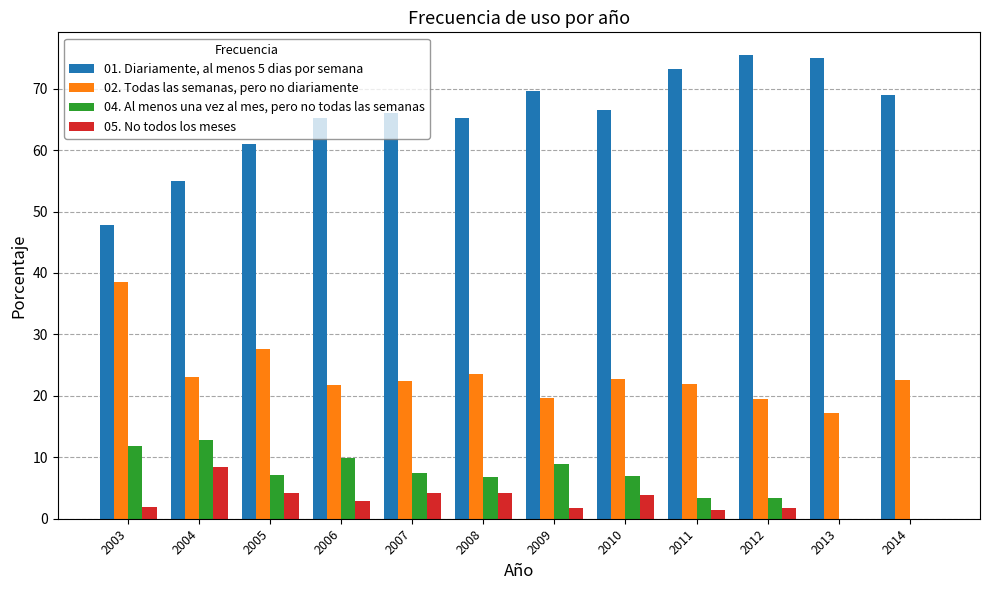

Is it true that 04. Al menos una vez al mes, pero no todas las semanas equals 9.9 at 2006?

True